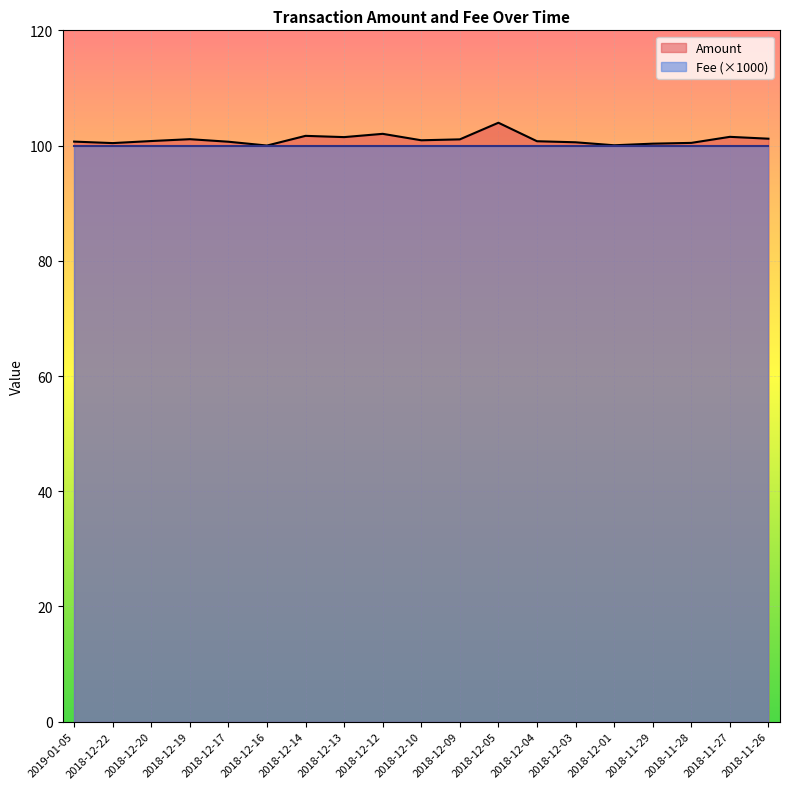

List the series in order of their peak value, highest first.

Amount, Fee (×1000)